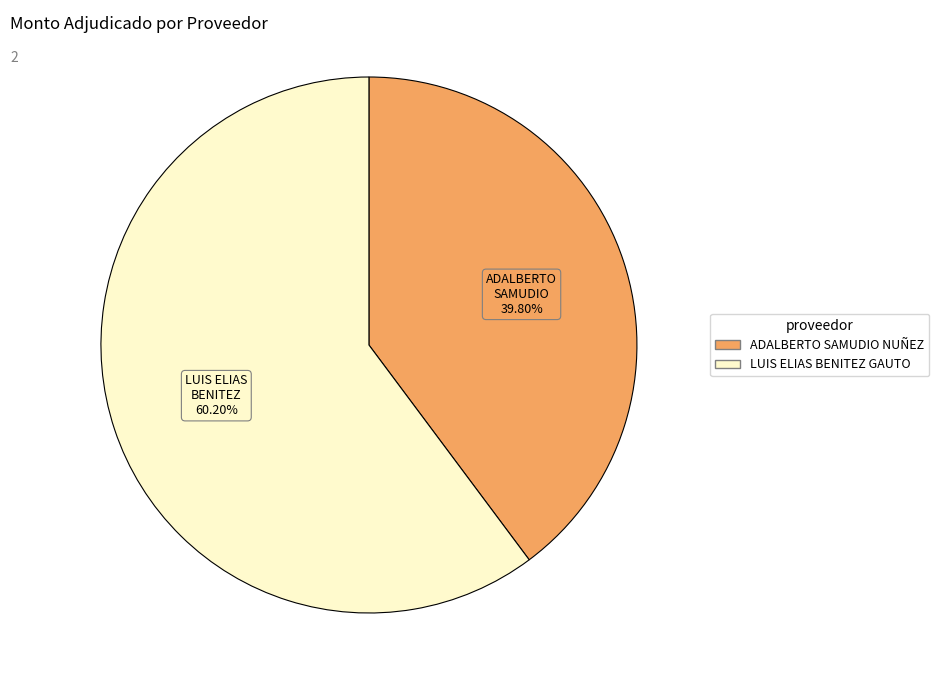

Which category has the smallest portion of the pie?

ADALBERTO SAMUDIO NUÑEZ